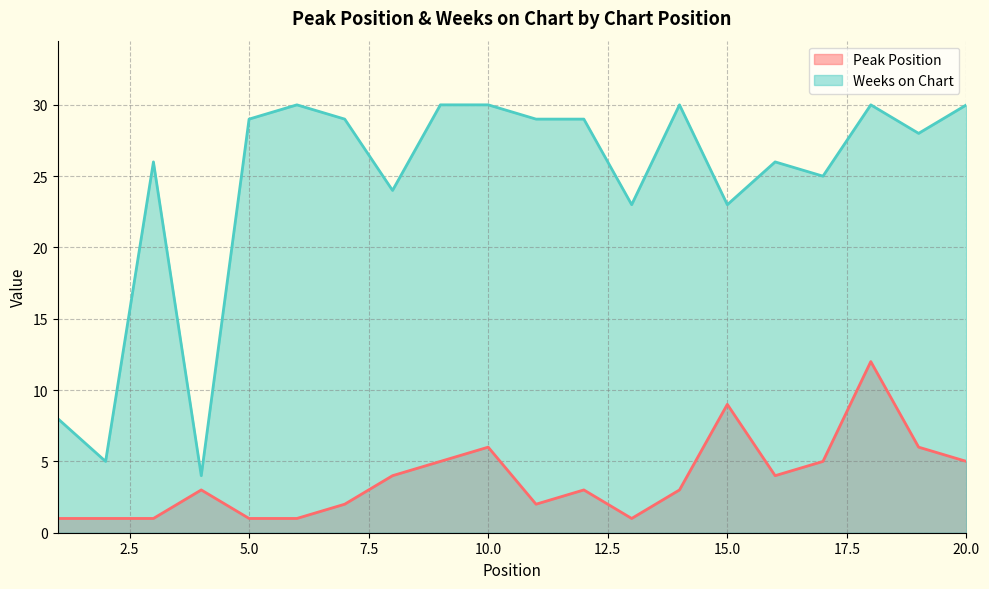

Where is the first local maximum for Peak Position?

4